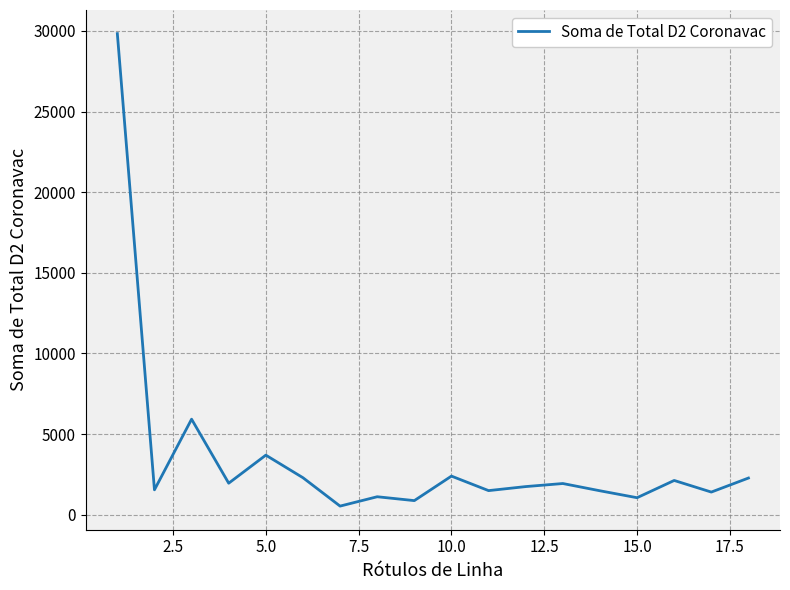

What is the difference between the maximum and minimum values?

29300